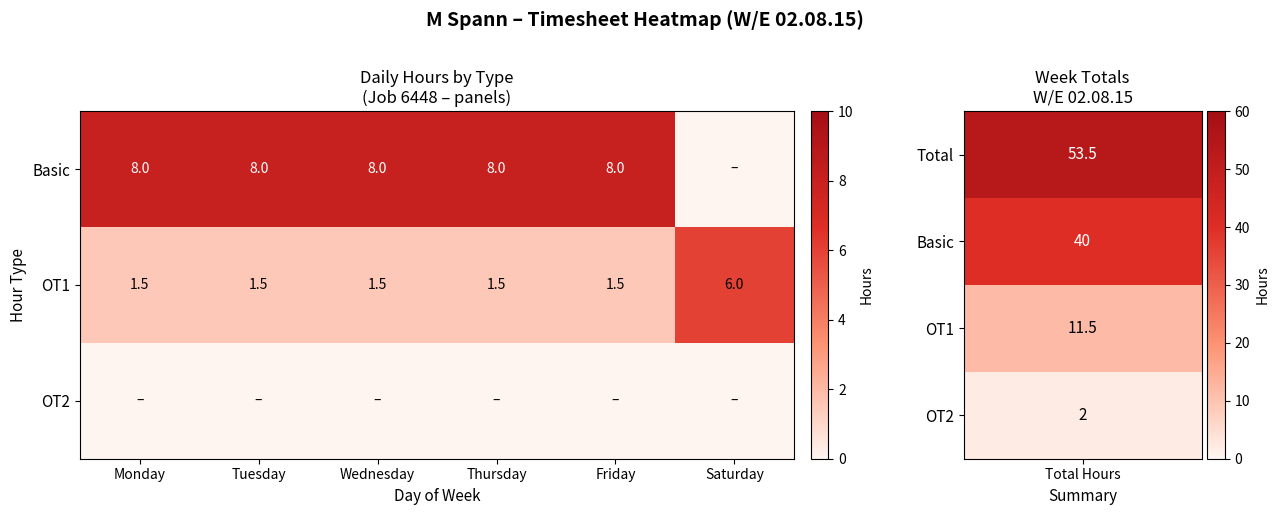

At how many categories does at least one series exceed 3?

6